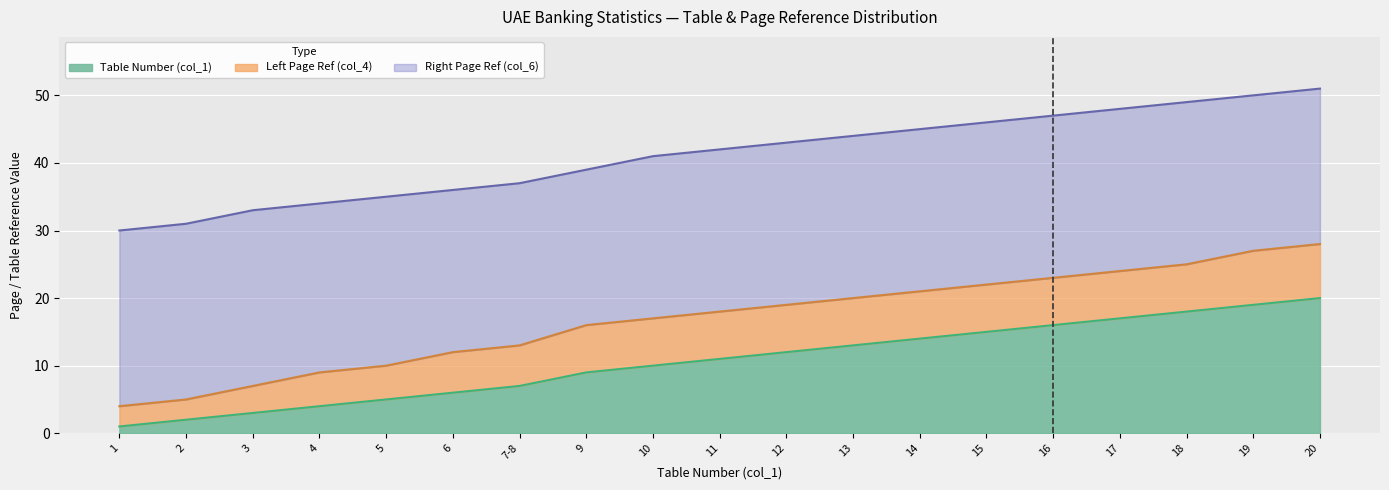

What is the maximum value shown in the chart?

51